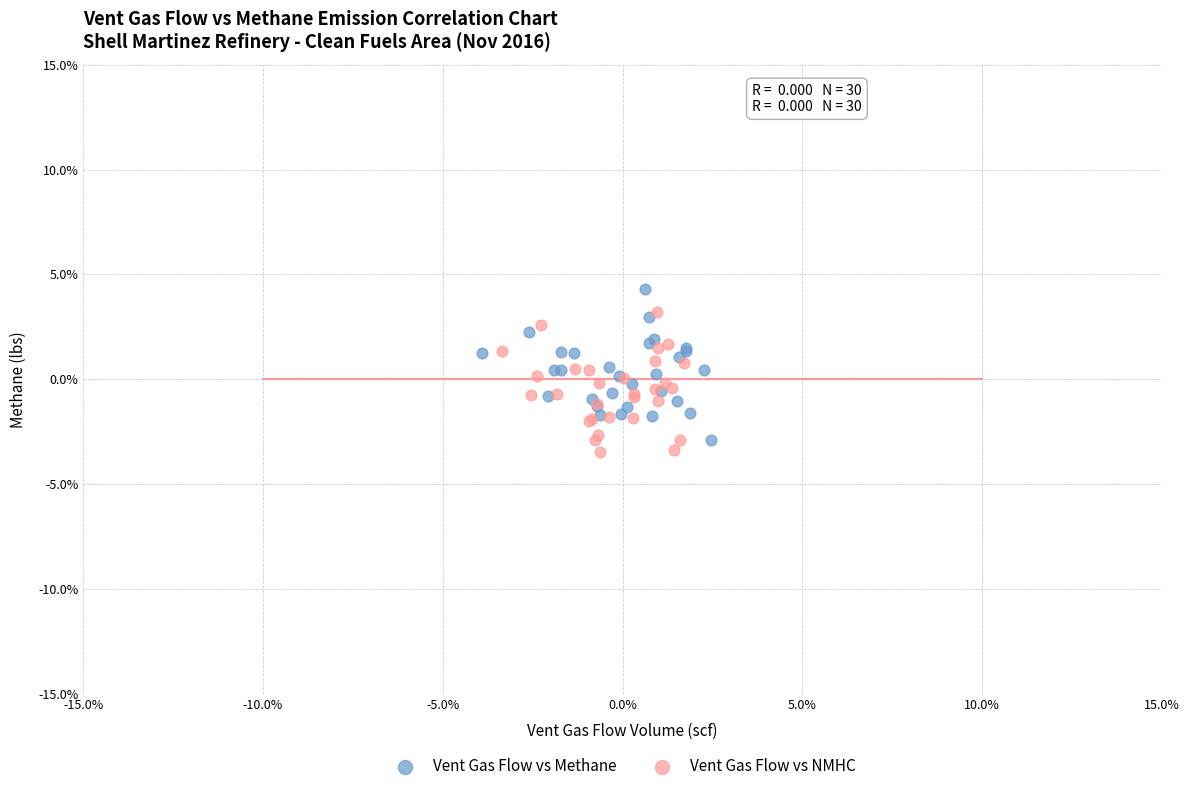

Which series contains the lowest Y value?

Vent Gas Flow vs NMHC